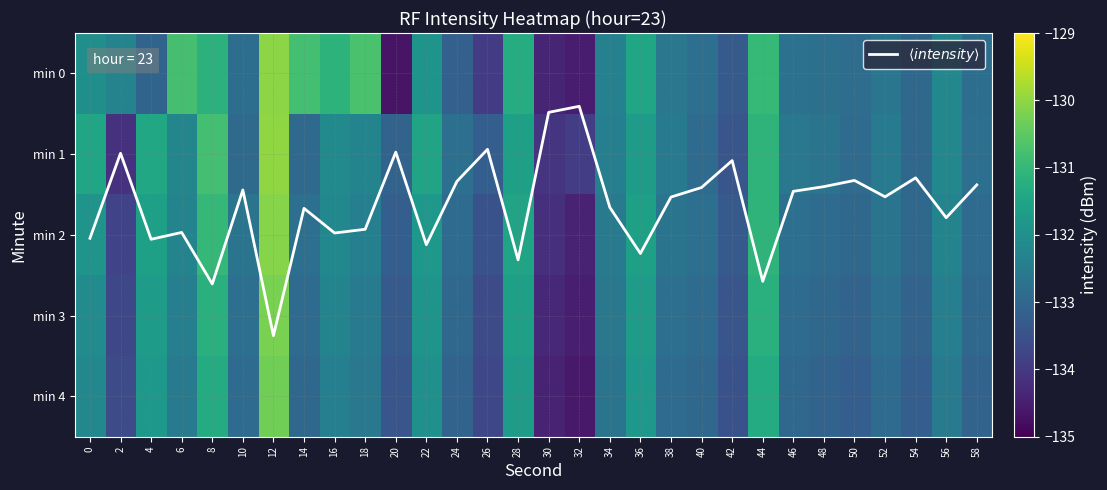

How many values in the $\langle intensity \rangle$ series are below 1?

5